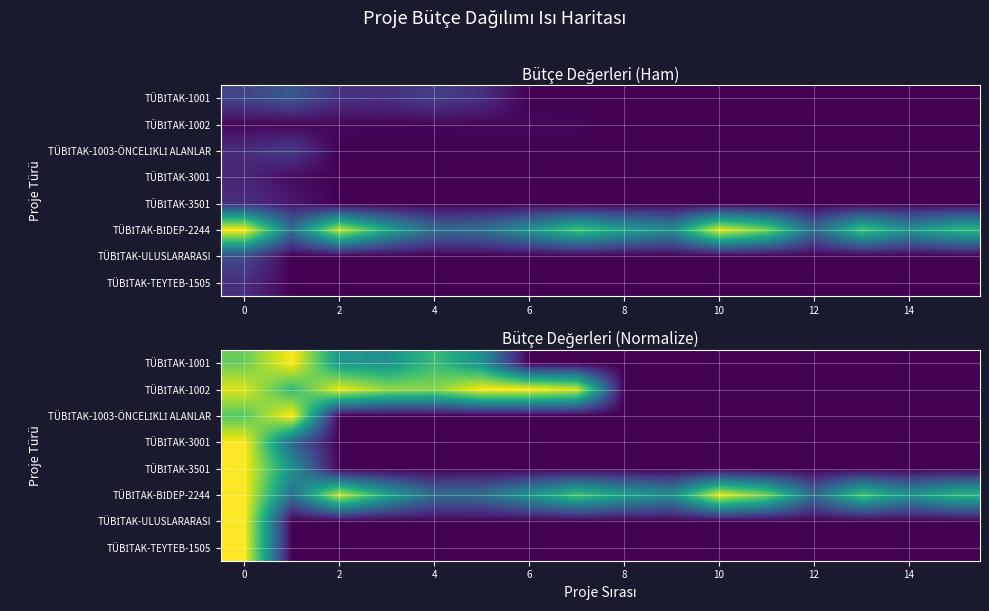

Which category has the lowest value in the TÜBİTAK-1001 series?

6